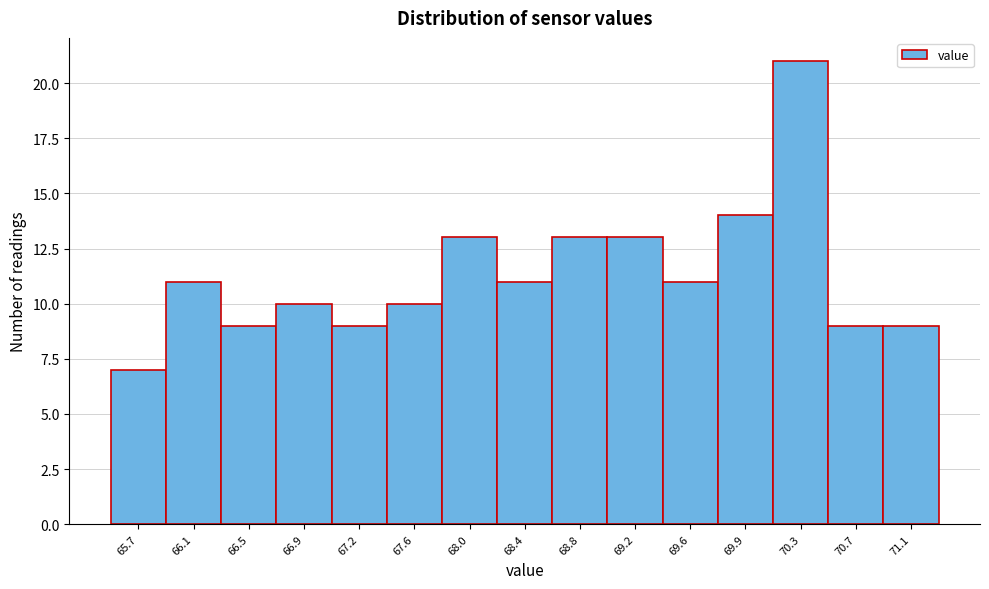

What is the height of the bar covering 70.90 to 71.30 on the x-axis? Neither the bar edges nor the heights are printed on the chart, so give them approximately, as read against the axes.

9